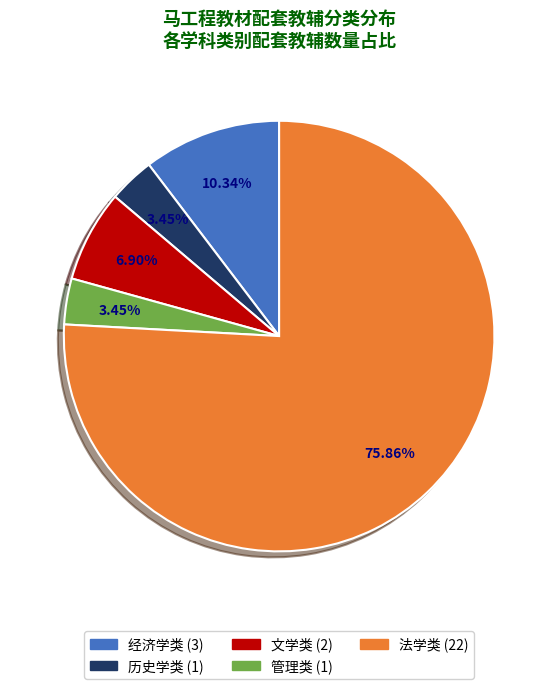

Between 文学类 and 历史学类, which is larger?

文学类